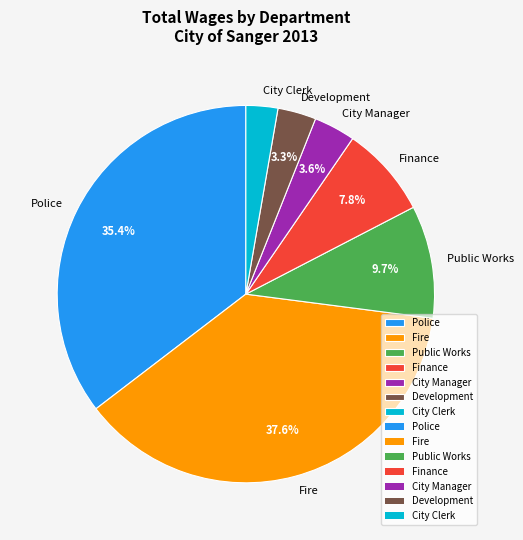

What is the smallest slice in the pie chart?

City Clerk